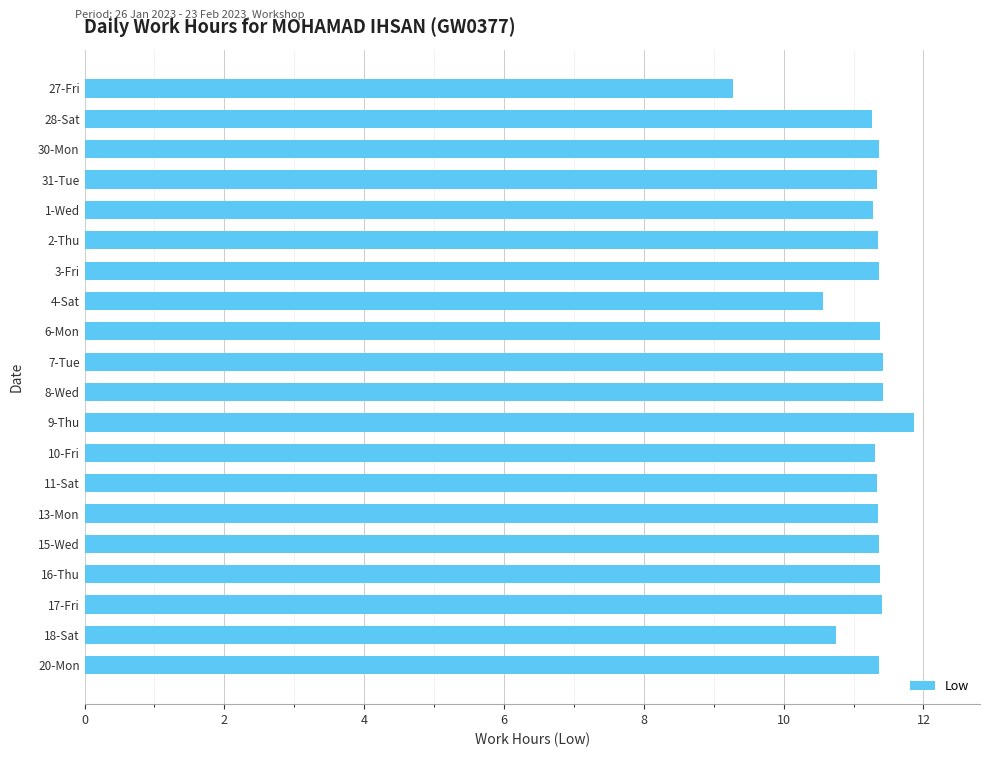

What is the greatest value displayed?

11.9